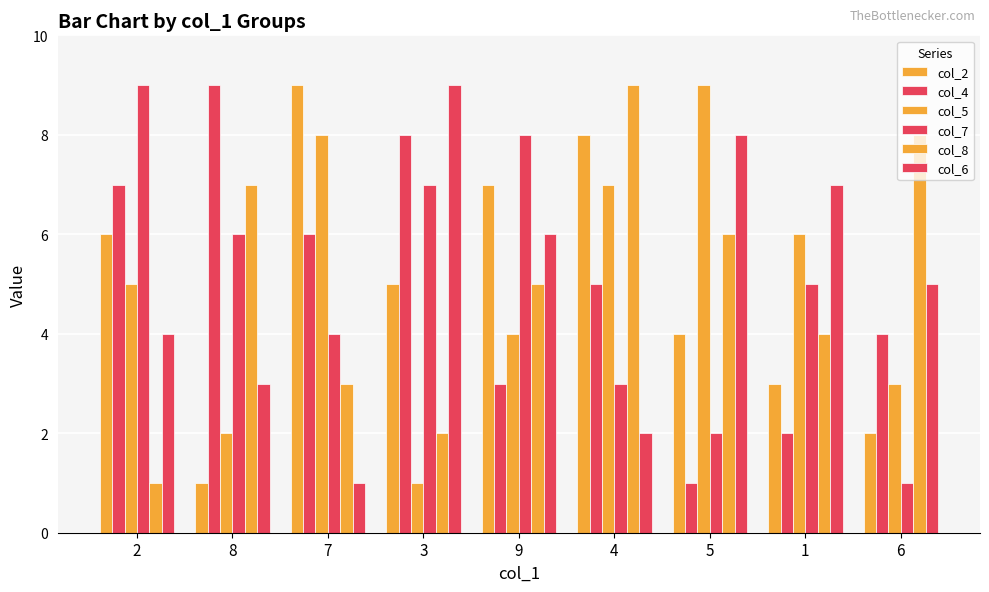

Is it true that col_2 equals 3 at 1?

True